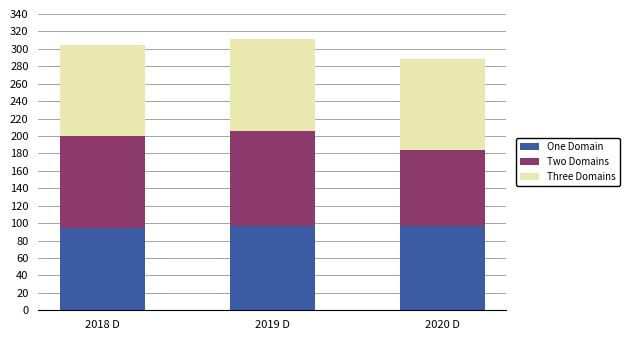

The One Domain series shows 94.6 at 2018 D. True or false?

True